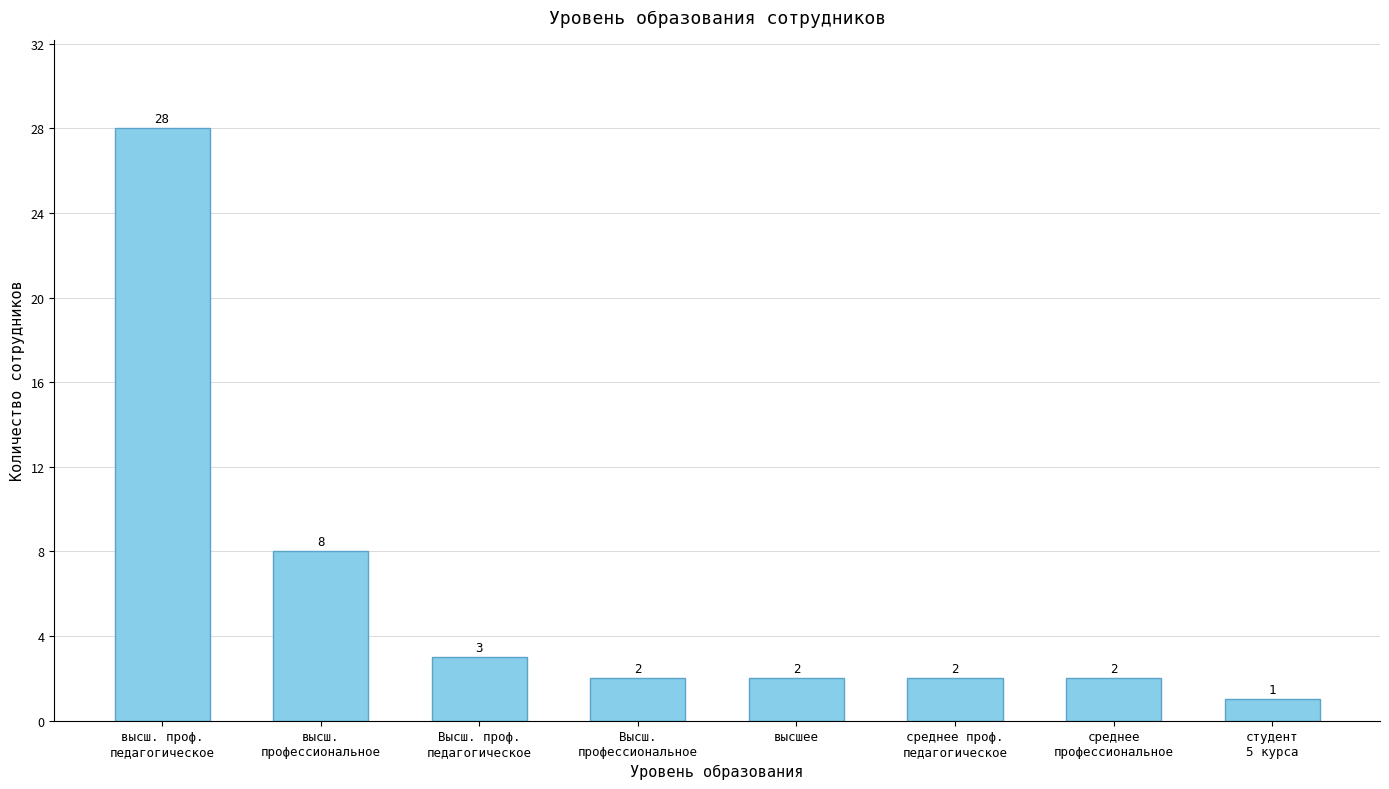

Are the bars horizontal?

No